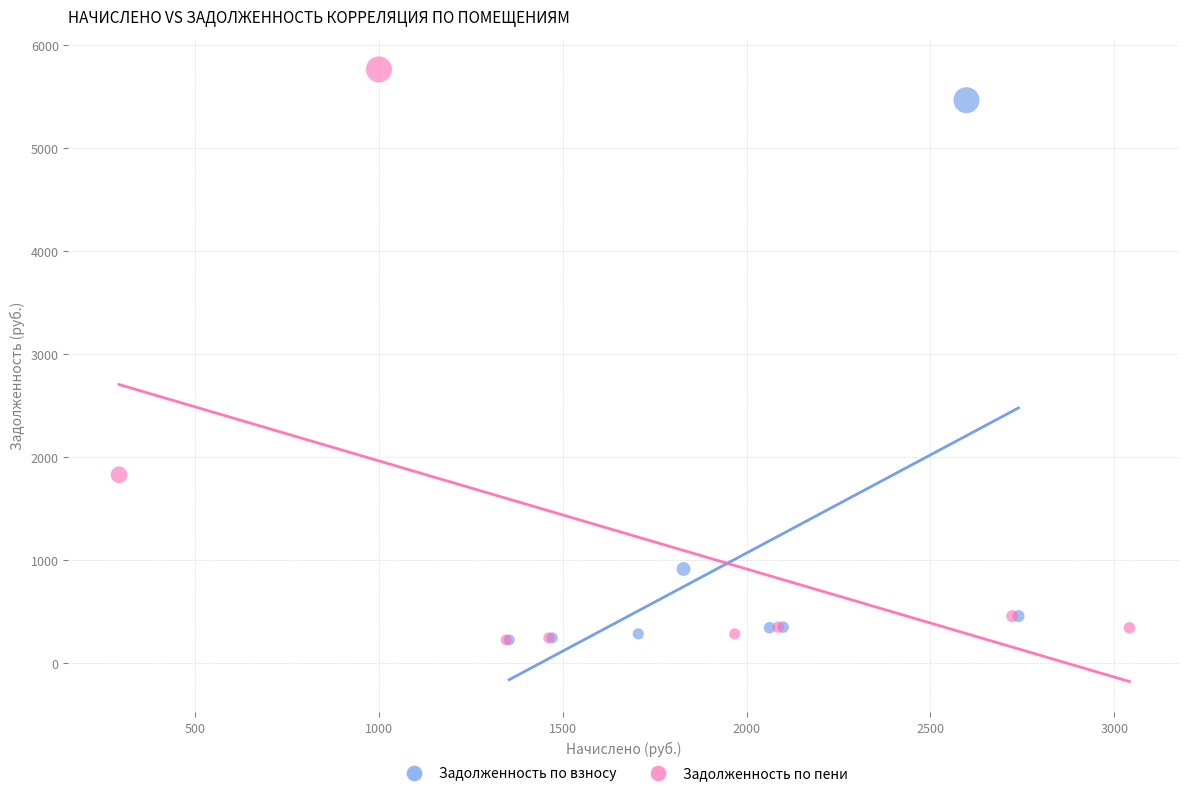

Which series contains the highest Y value?

Задолженность по пени